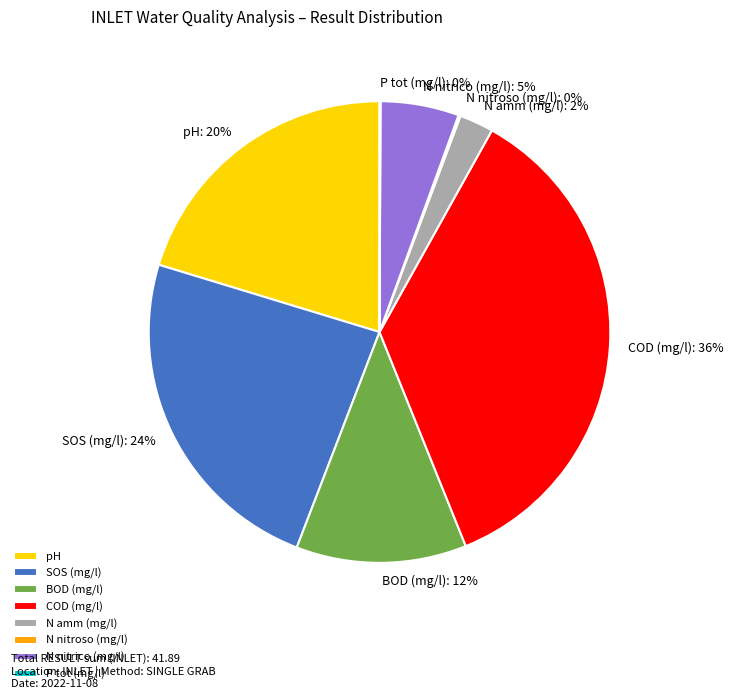

To the nearest percent, what is the difference between the largest and smallest slice percentages?

36%